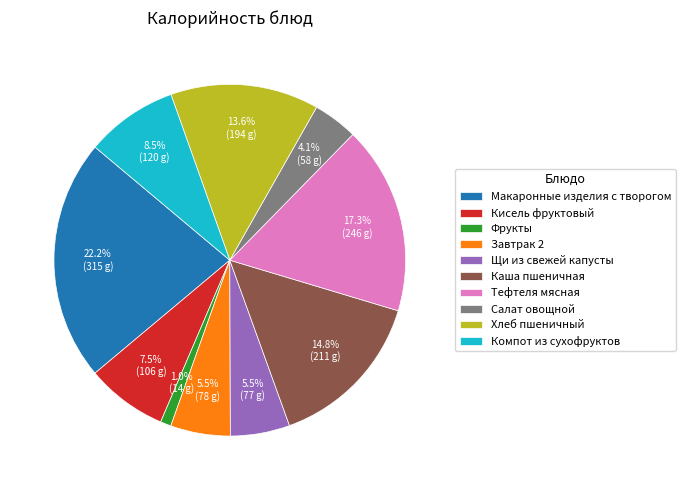

What percentage is the Фрукты slice, to the nearest percent?

1%